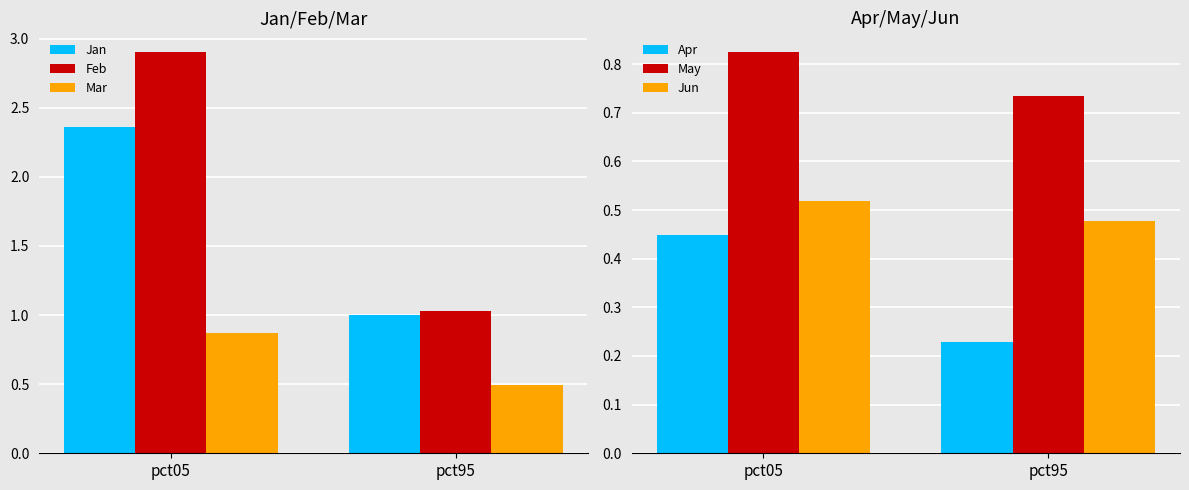

What is the sum of the May values at pct95 and pct05?

1.6